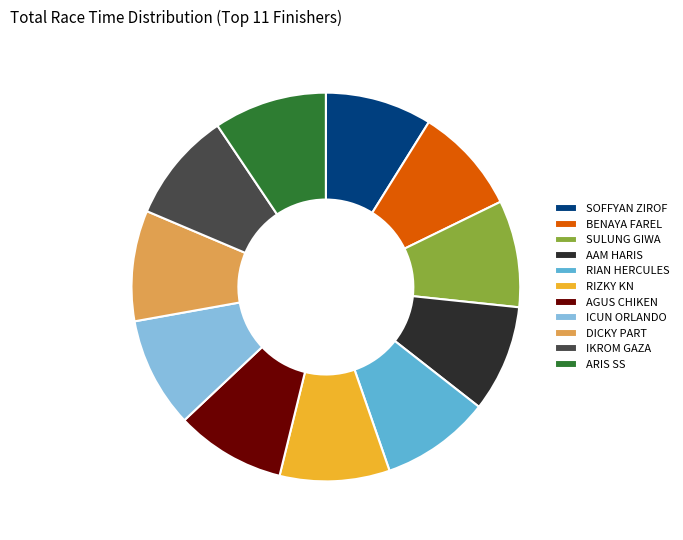

Is the sum of DICKY PART and ARIS SS greater than half?

No